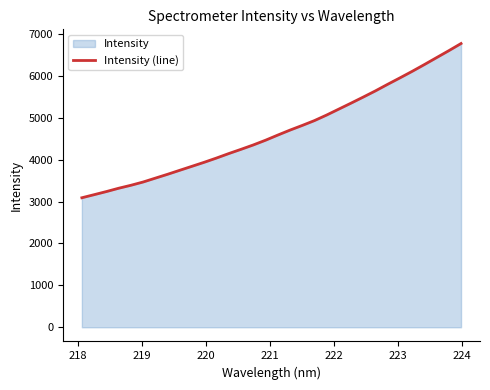

What is the difference between the maximum and minimum values?

3680.9